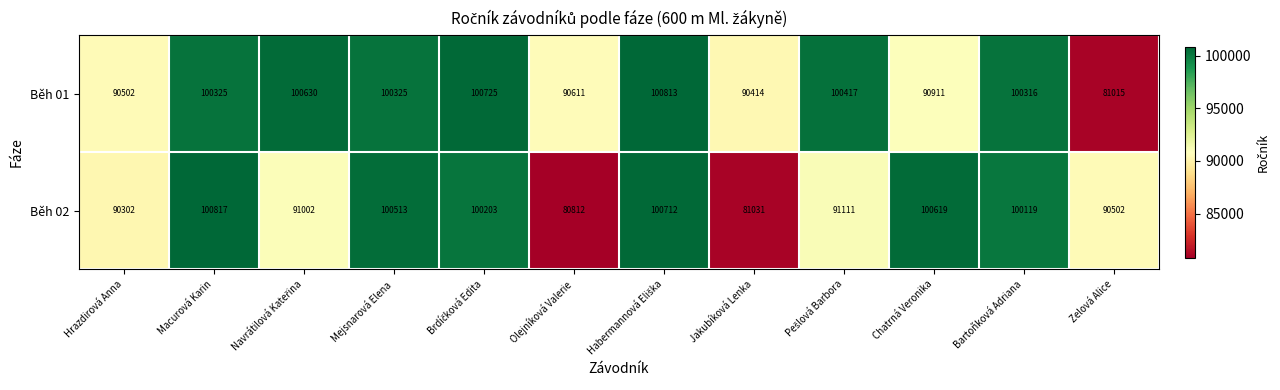

Is it true that Běh 01 equals 81015 at Zelová Alice?

True